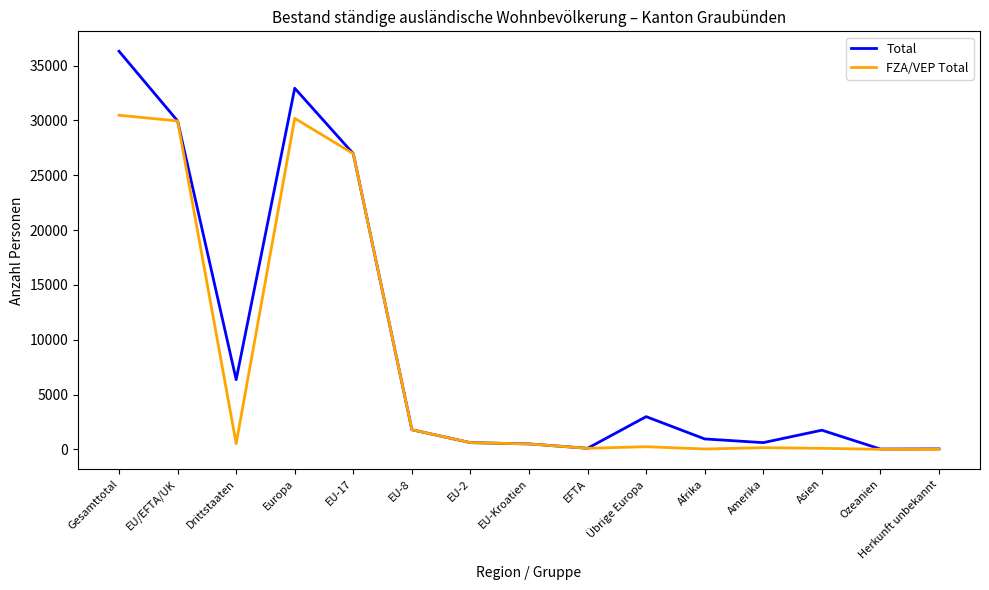

List the series in order of their peak value, lowest first.

FZA/VEP Total, Total